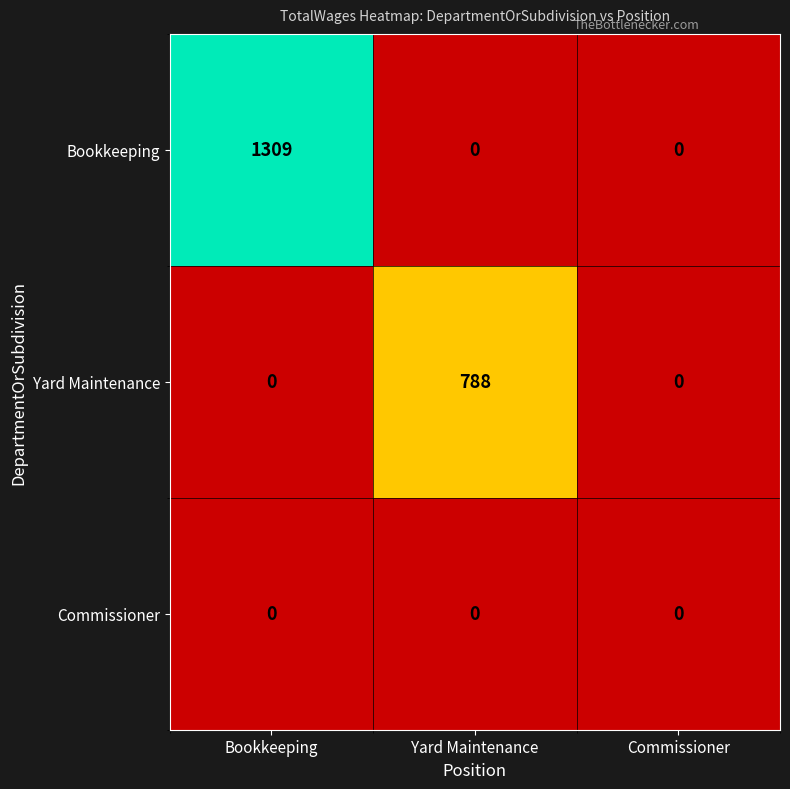

Reading left to right, what are all the values shown in this chart?

Bookkeeping: 1309	0	0
Yard Maintenance: 0	788	0
Commissioner: 0	0	0